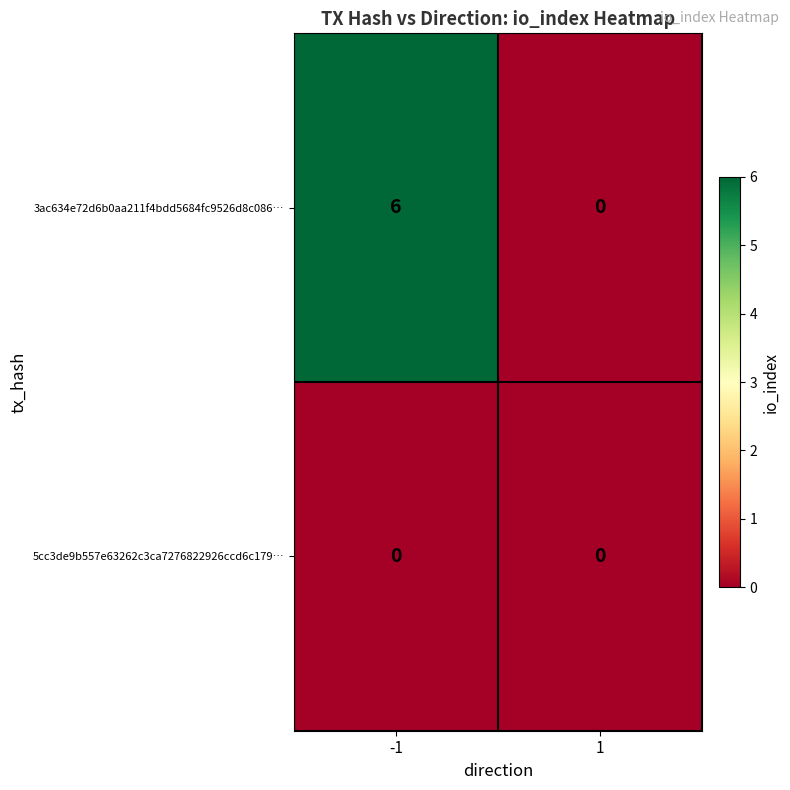

List the series in order of their peak value, lowest first.

5cc3de9b557e63262c3ca7276822926ccd6c179…, 3ac634e72d6b0aa211f4bdd5684fc9526d8c086…